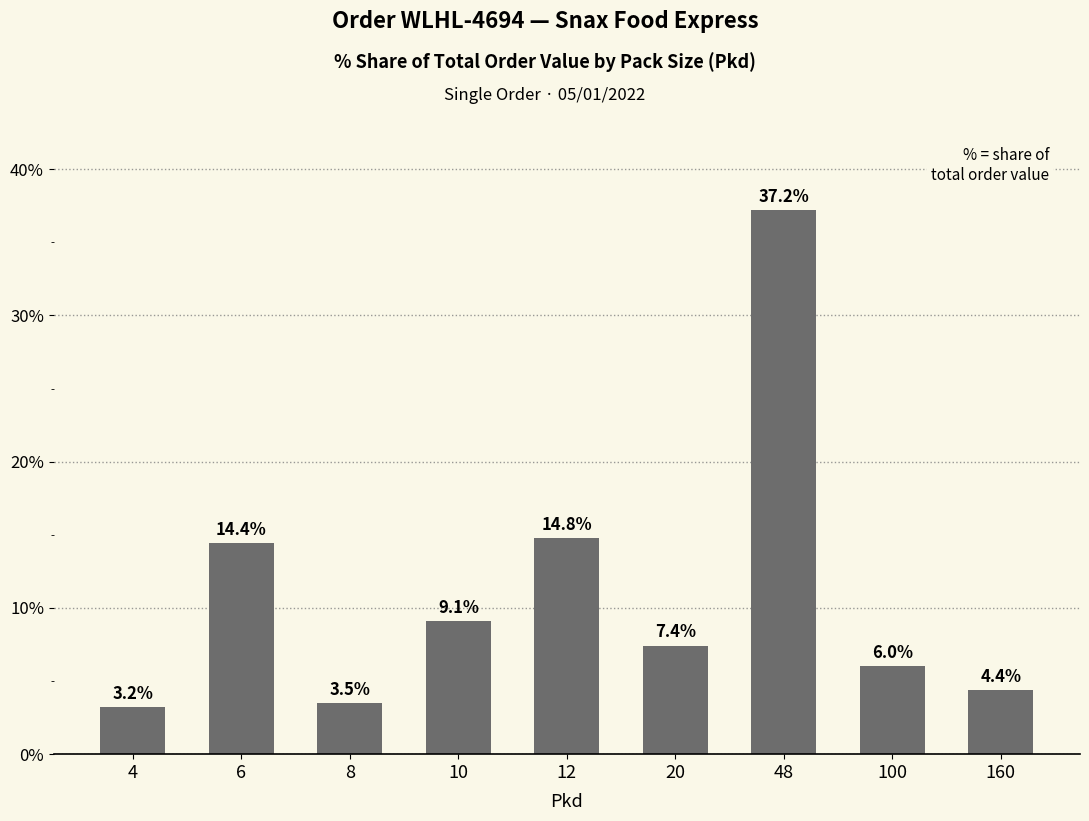

Rank the categories by value from highest to lowest.

48, 12, 6, 10, 20, 100, 160, 8, 4